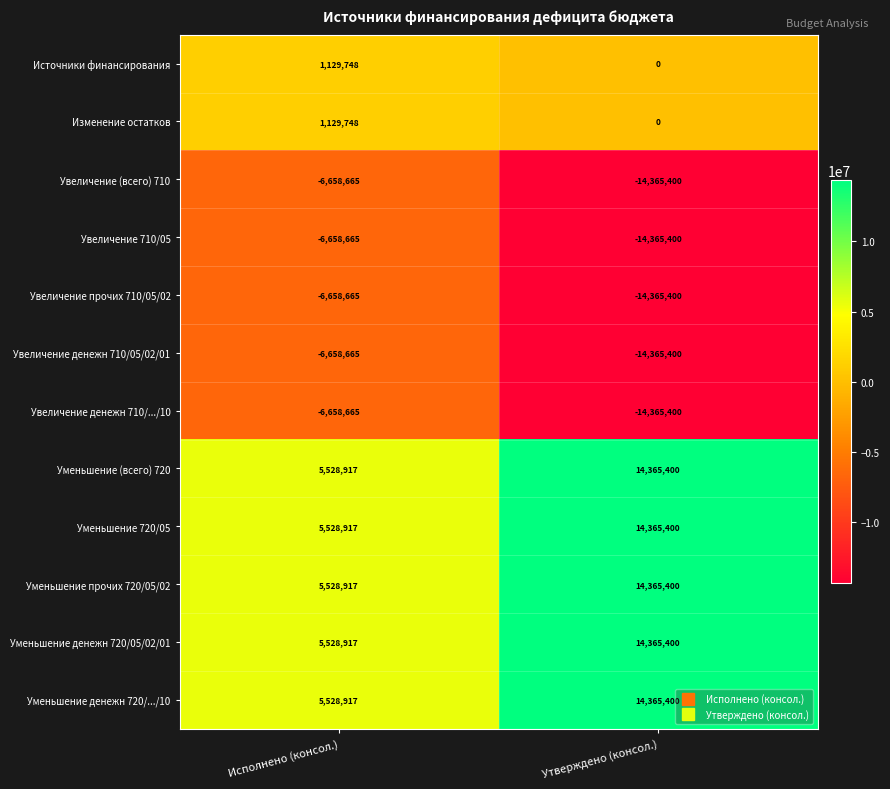

Reading left to right, extract all data points from this chart.

Источники финансирования: 1129748	0
Изменение остатков: 1129748	0
Увеличение (всего) 710: -6658665	-14365400
Увеличение 710/05: -6658665	-14365400
Увеличение прочих 710/05/02: -6658665	-14365400
Увеличение денежн 710/05/02/01: -6658665	-14365400
Увеличение денежн 710/.../10: -6658665	-14365400
Уменьшение (всего) 720: 5528917	14365400
Уменьшение 720/05: 5528917	14365400
Уменьшение прочих 720/05/02: 5528917	14365400
Уменьшение денежн 720/05/02/01: 5528917	14365400
Уменьшение денежн 720/.../10: 5528917	14365400